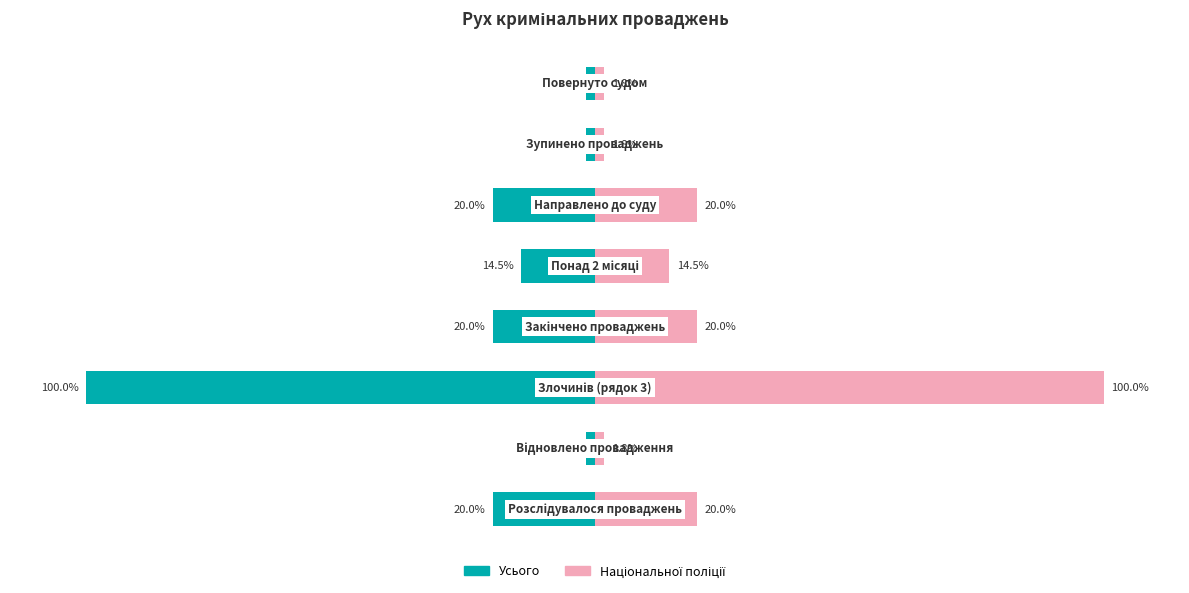

How many data points in Національної поліції are above 20?

1